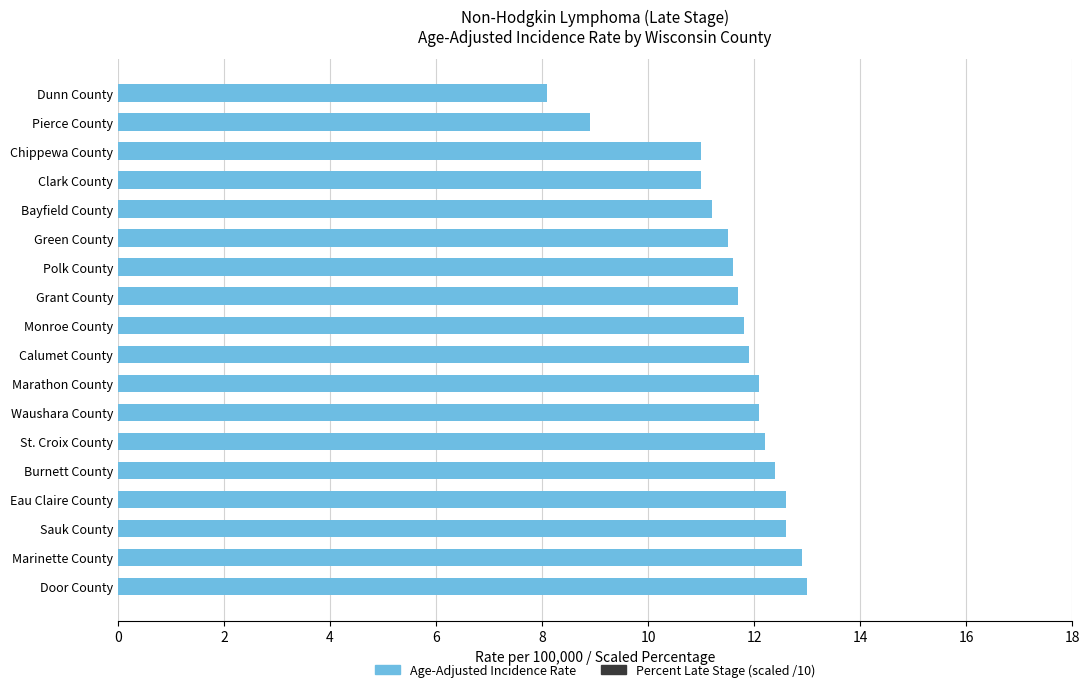

What is the change in value from Green County to St. Croix County?

+0.7